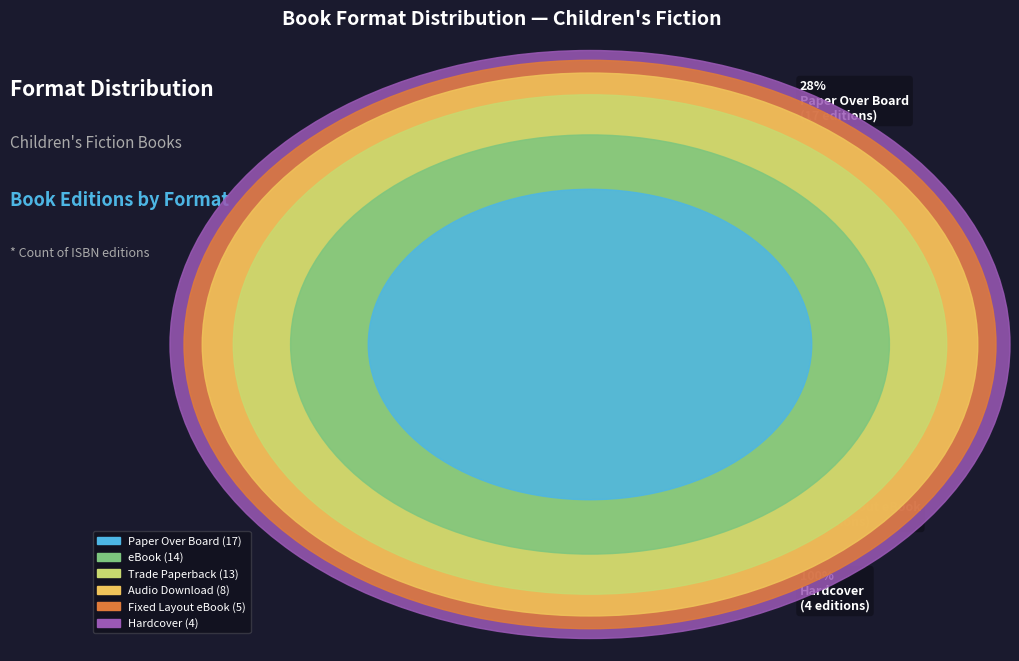

What is the ratio of the value at Fixed Layout eBook to the value at Trade Paperback?

0.4